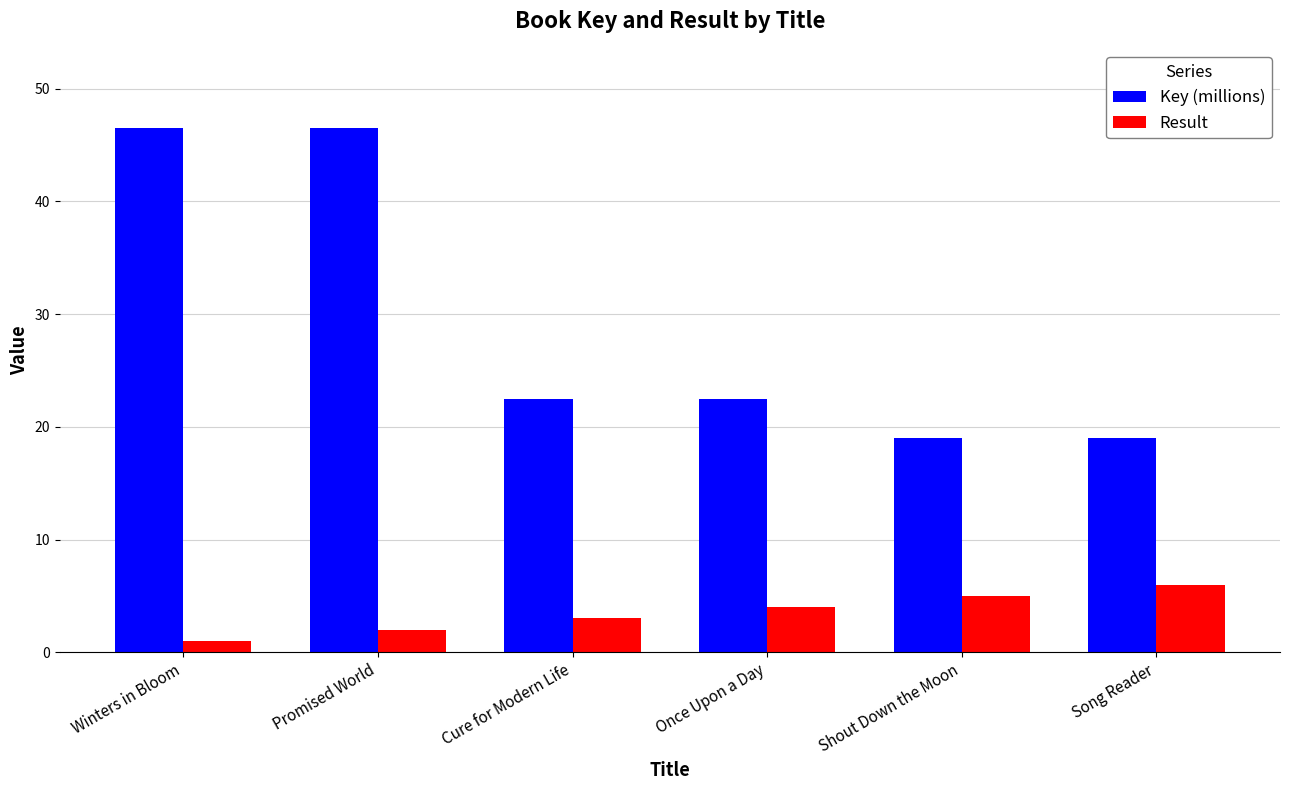

What is the value of the Result bar at the 2nd from the left?

2.0